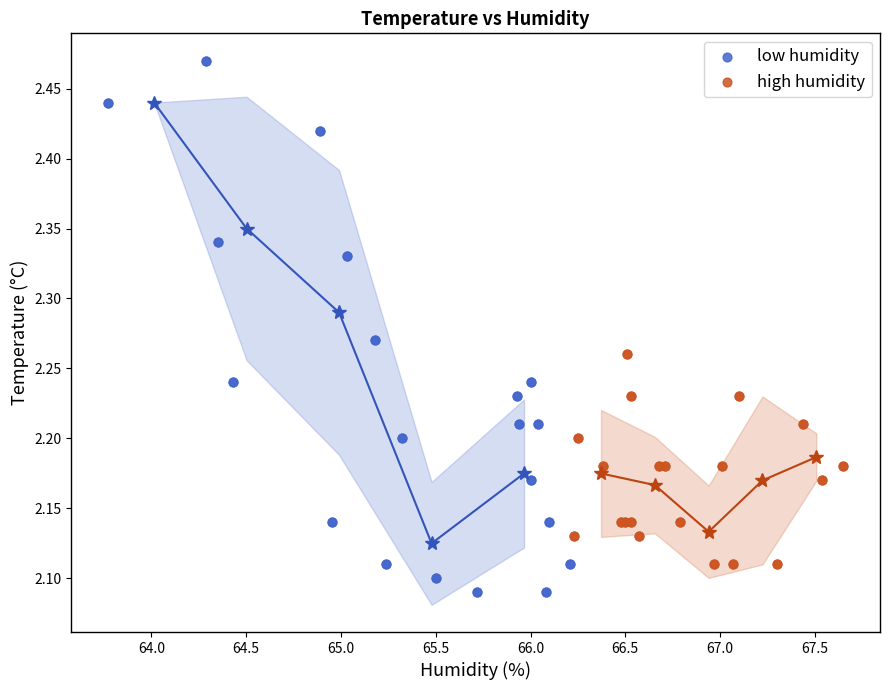

Which series contains the lowest Y value?

low humidity